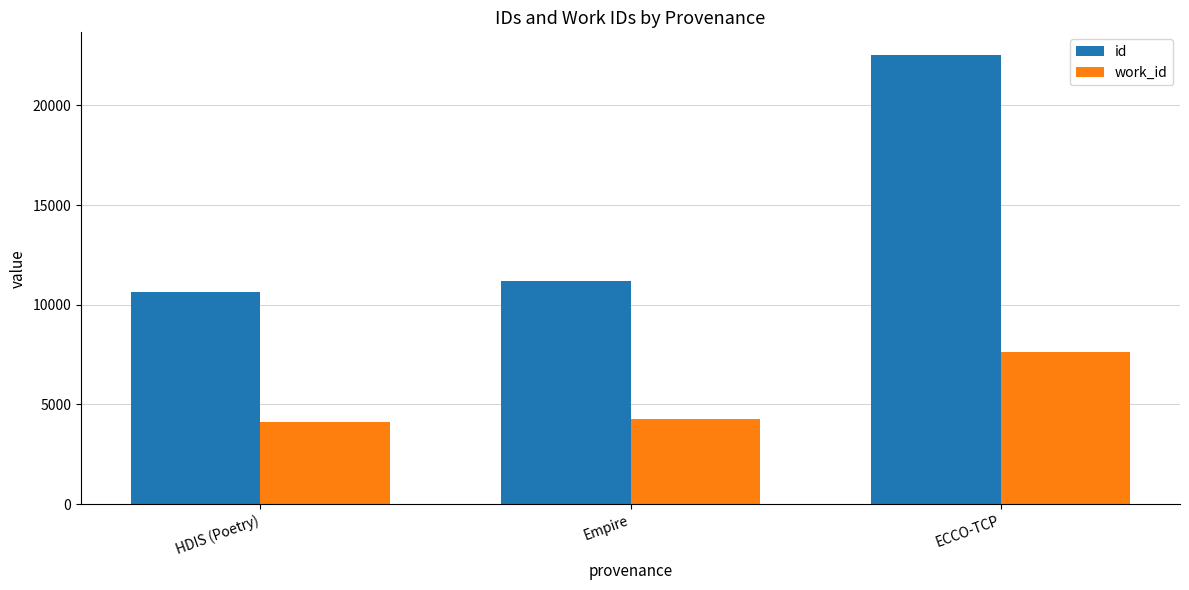

What is the spread (max minus min) of values at Empire?

6897